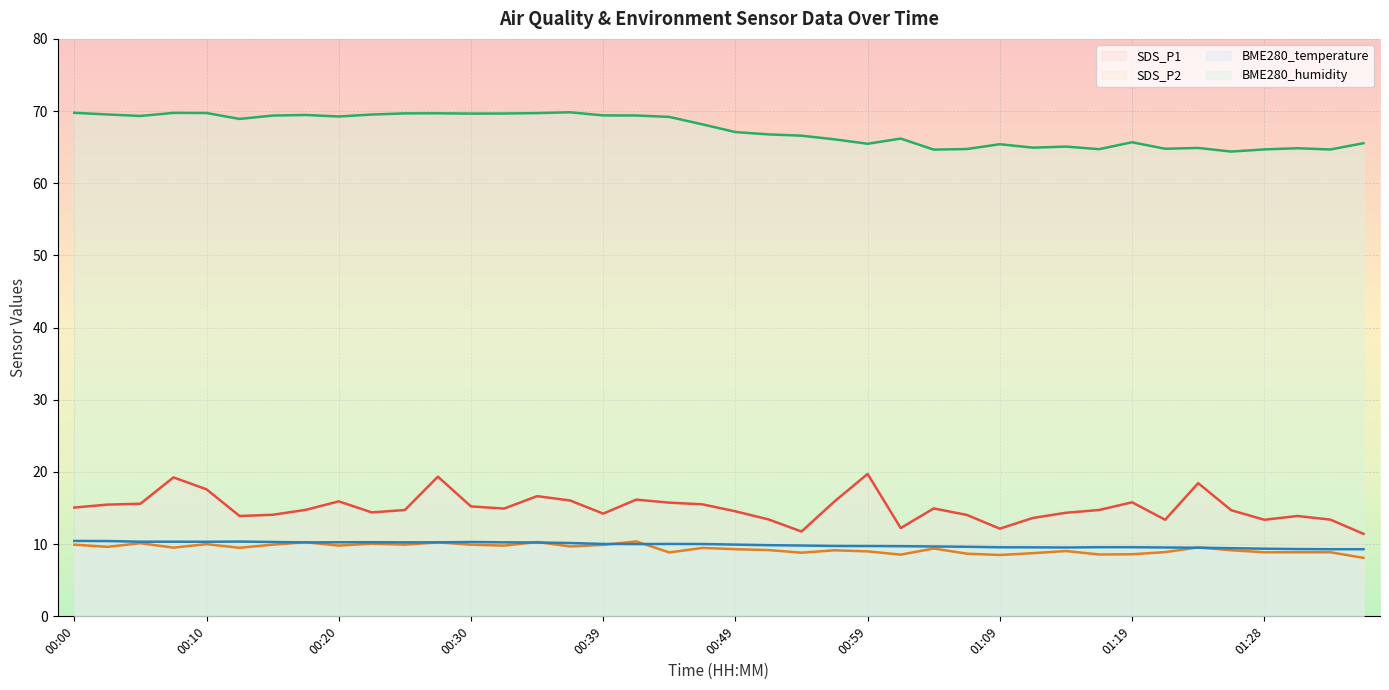

What is the average value of the BME280_humidity series?

67.4